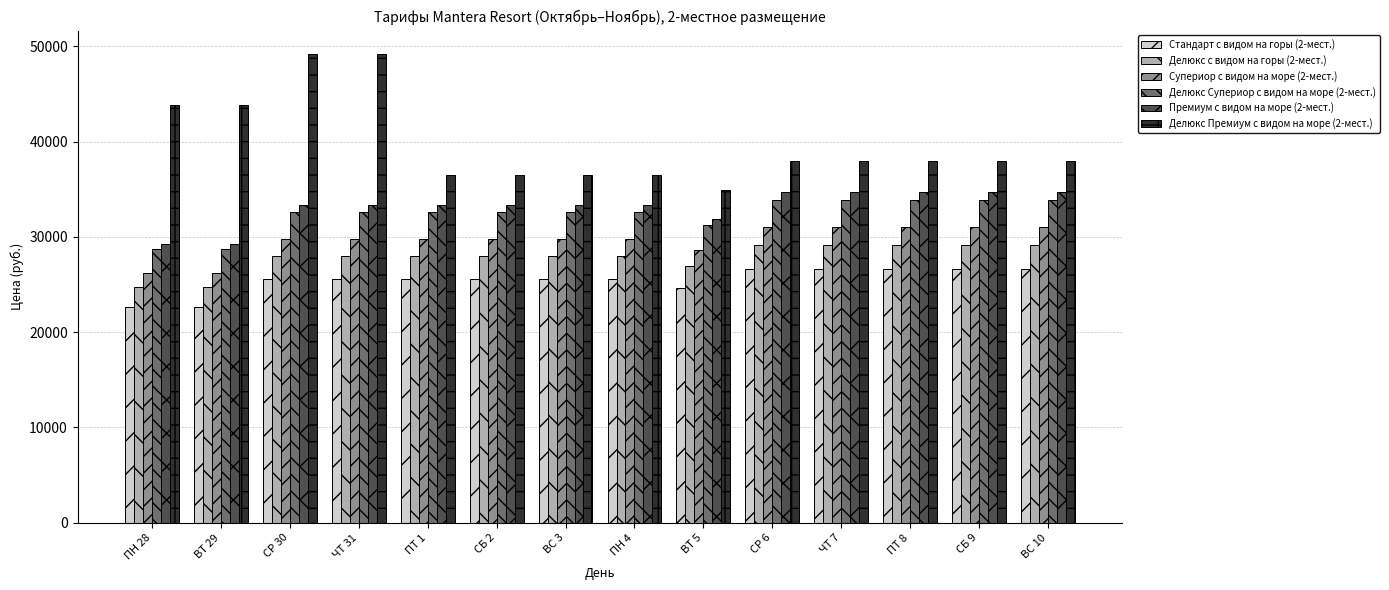

Reading right to left, what are all the values shown in this chart?

Стандарт с видом на горы (2-мест.): ВС 10=26600	СБ 9=26600	ПТ 8=26600	ЧТ 7=26600	СР 6=26600	ВТ 5=24600	ПН 4=25600	ВС 3=25600	СБ 2=25600	ПТ 1=25600	ЧТ 31=25600	СР 30=25600	ВТ 29=22600	ПН 28=22600
Делюкс с видом на горы (2-мест.): ВС 10=29100	СБ 9=29100	ПТ 8=29100	ЧТ 7=29100	СР 6=29100	ВТ 5=26900	ПН 4=28000	ВС 3=28000	СБ 2=28000	ПТ 1=28000	ЧТ 31=28000	СР 30=28000	ВТ 29=24700	ПН 28=24700
Супериор с видом на море (2-мест.): ВС 10=31000	СБ 9=31000	ПТ 8=31000	ЧТ 7=31000	СР 6=31000	ВТ 5=28600	ПН 4=29800	ВС 3=29800	СБ 2=29800	ПТ 1=29800	ЧТ 31=29800	СР 30=29800	ВТ 29=26200	ПН 28=26200
Делюкс Супериор с видом на море (2-мест.): ВС 10=33900	СБ 9=33900	ПТ 8=33900	ЧТ 7=33900	СР 6=33900	ВТ 5=31300	ПН 4=32600	ВС 3=32600	СБ 2=32600	ПТ 1=32600	ЧТ 31=32600	СР 30=32600	ВТ 29=28700	ПН 28=28700
Премиум с видом на море (2-мест.): ВС 10=34700	СБ 9=34700	ПТ 8=34700	ЧТ 7=34700	СР 6=34700	ВТ 5=31900	ПН 4=33300	ВС 3=33300	СБ 2=33300	ПТ 1=33300	ЧТ 31=33300	СР 30=33300	ВТ 29=29300	ПН 28=29300
Делюкс Премиум с видом на море (2-мест.): ВС 10=38000	СБ 9=38000	ПТ 8=38000	ЧТ 7=38000	СР 6=38000	ВТ 5=34900	ПН 4=36500	ВС 3=36500	СБ 2=36500	ПТ 1=36500	ЧТ 31=49200	СР 30=49200	ВТ 29=43800	ПН 28=43800